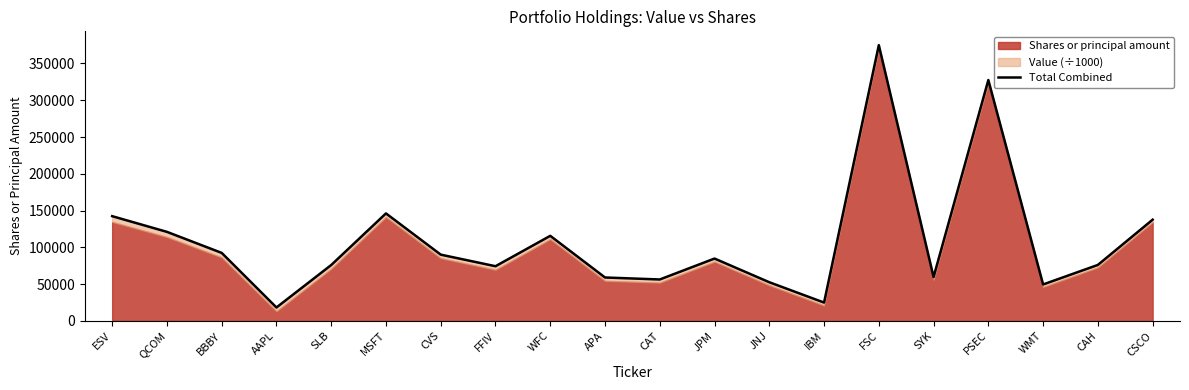

What is the label of the 14th point from the left?

IBM